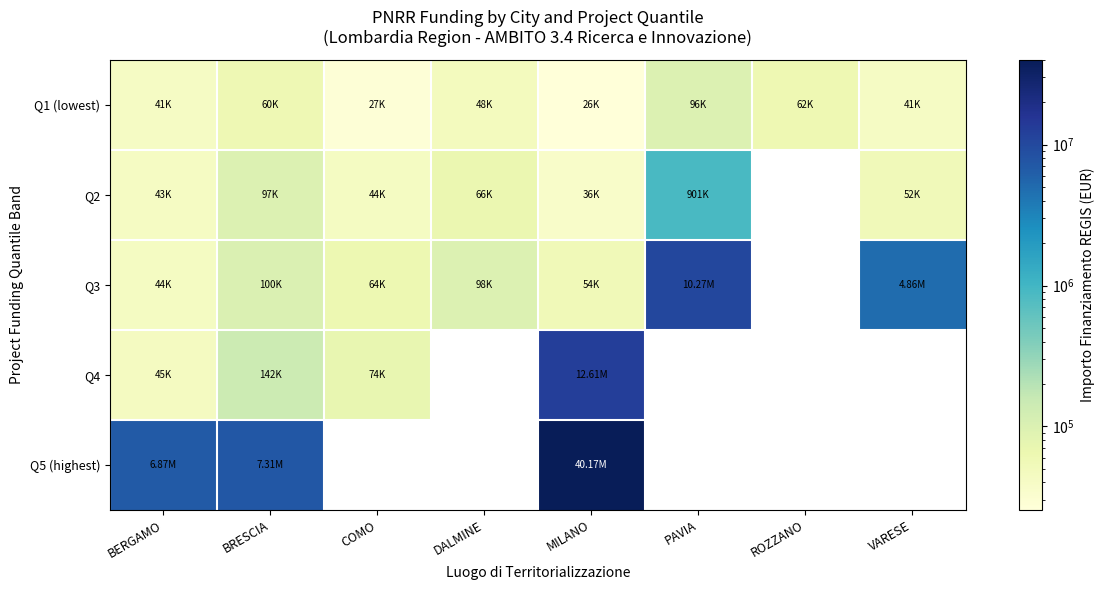

At PAVIA, list the series in order from largest to smallest.

Q3, Q2, Q1 (lowest), Q4, Q5 (highest)